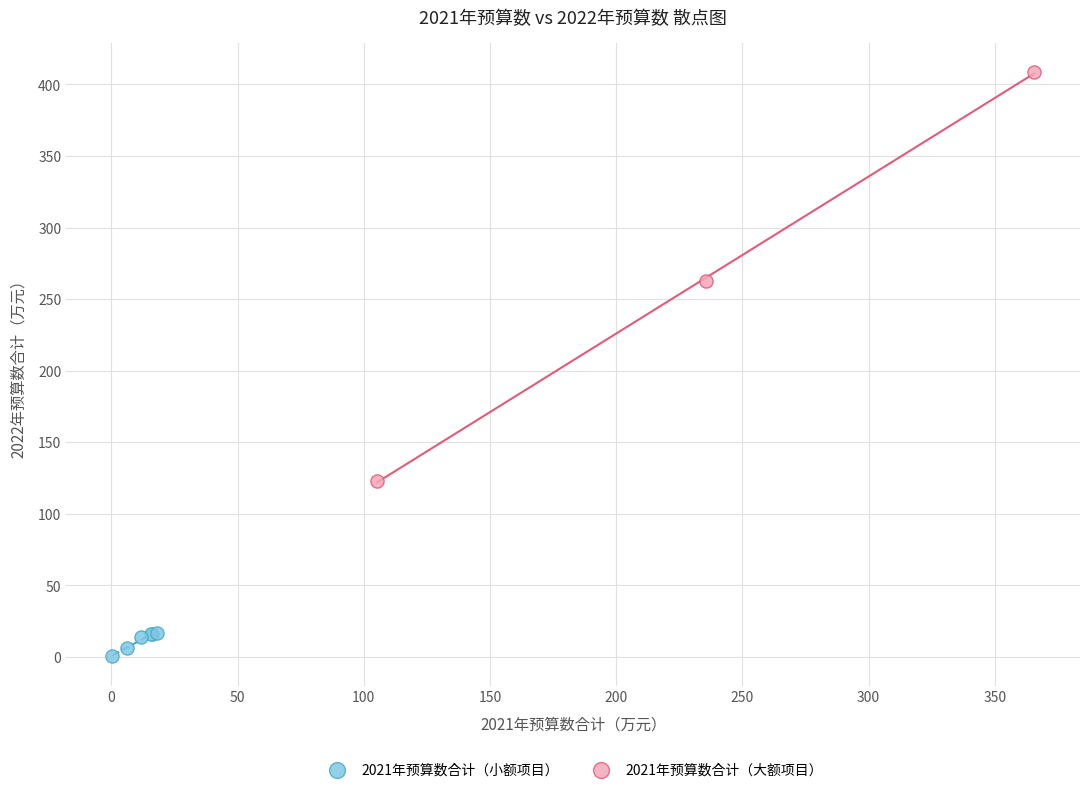

Which series contains the highest Y value?

2021年预算数合计（大额项目）